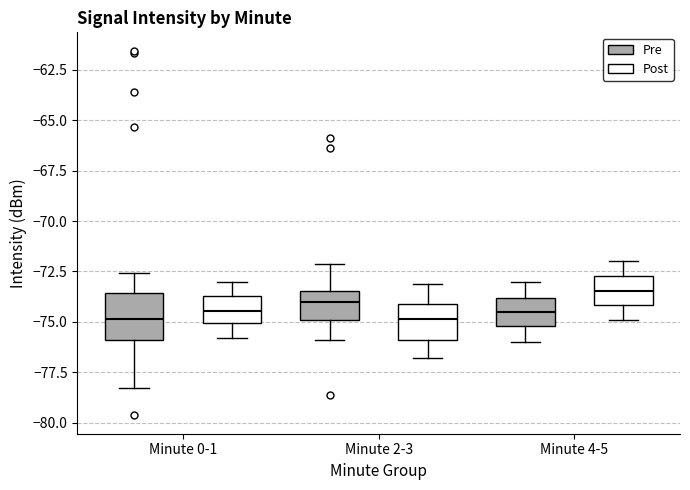

Reading left to right, read every box against the y-axis: the position of its median line, the range the box covers, and the ends of its whiskers. The values are not printed on the chart, so give them approximately, as read against the axis.

Minute 0-1 (Pre): median -75.0, box -76.0 to -73.5, whiskers -78.5 to -72.5
Minute 0-1 (Post): median -74.5, box -75.0 to -73.5, whiskers -76.0 to -73.0
Minute 2-3 (Pre): median -74.0, box -75.0 to -73.5, whiskers -76.0 to -72.0
Minute 2-3 (Post): median -75.0, box -76.0 to -74.0, whiskers -77.0 to -73.0
Minute 4-5 (Pre): median -74.5, box -75.0 to -74.0, whiskers -76.0 to -73.0
Minute 4-5 (Post): median -73.5, box -74.0 to -72.5, whiskers -75.0 to -72.0